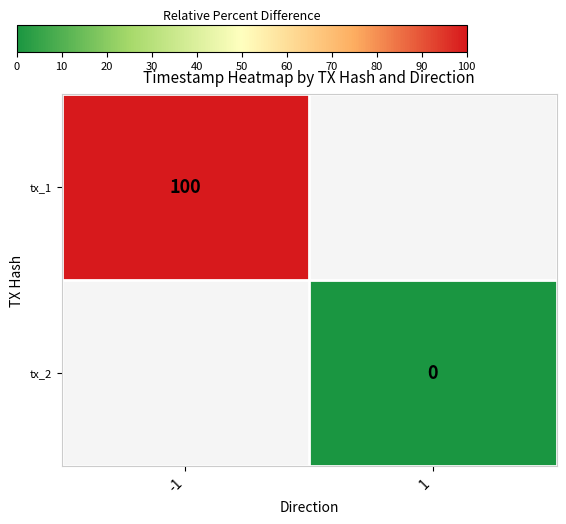

Is the value of tx_1 at -1 greater than the value of tx_2 at 1?

Yes